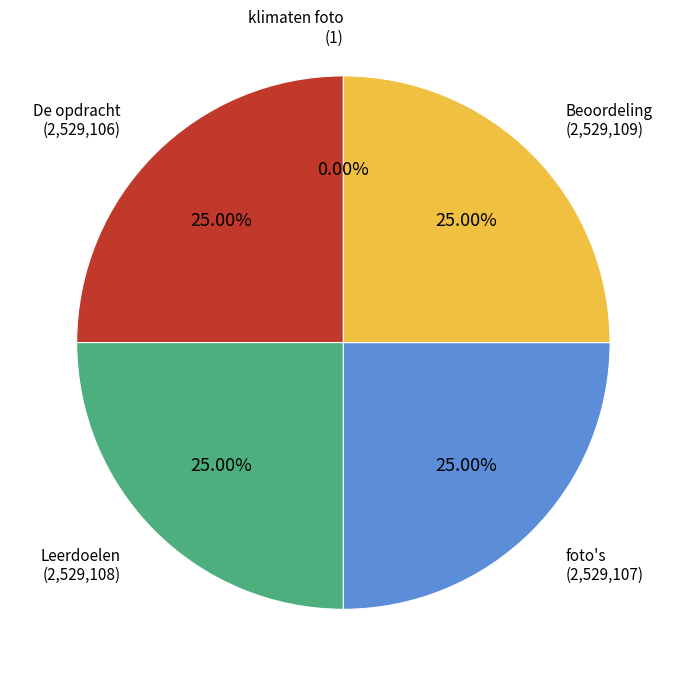

Does Beoordeling represent more than half of the total?

No